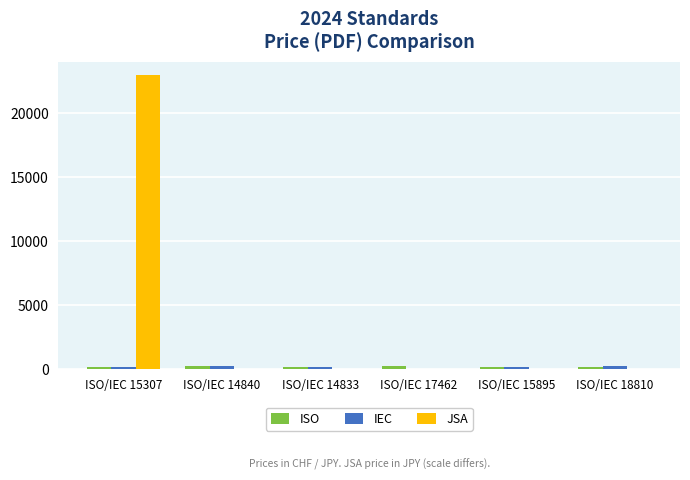

What is the maximum value shown in the chart?

23000